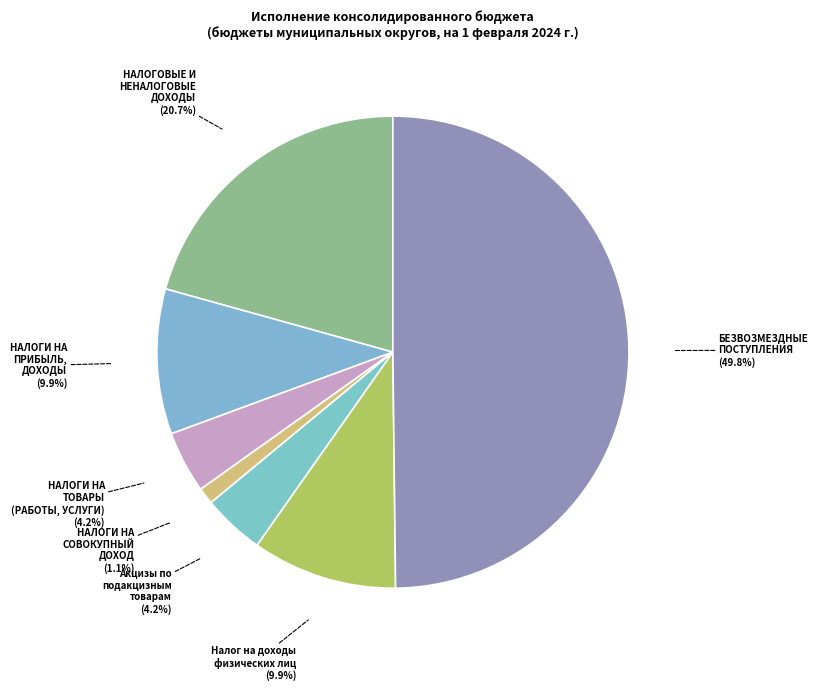

Is it true that НАЛОГОВЫЕ И НЕНАЛОГОВЫЕ ДОХОДЫ is 21% of the pie?

True